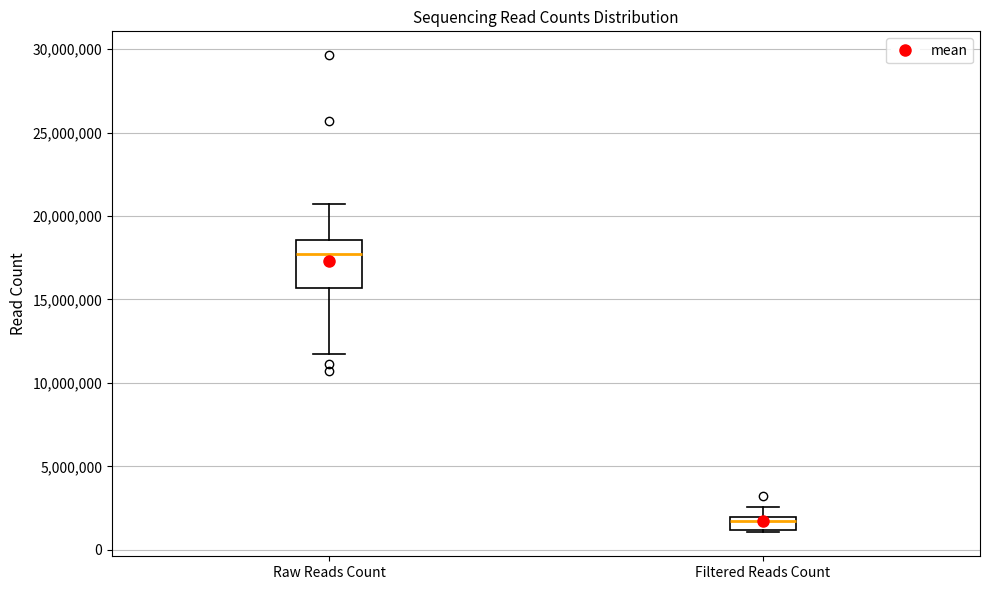

Which box has the lowest median line?

Filtered Reads Count